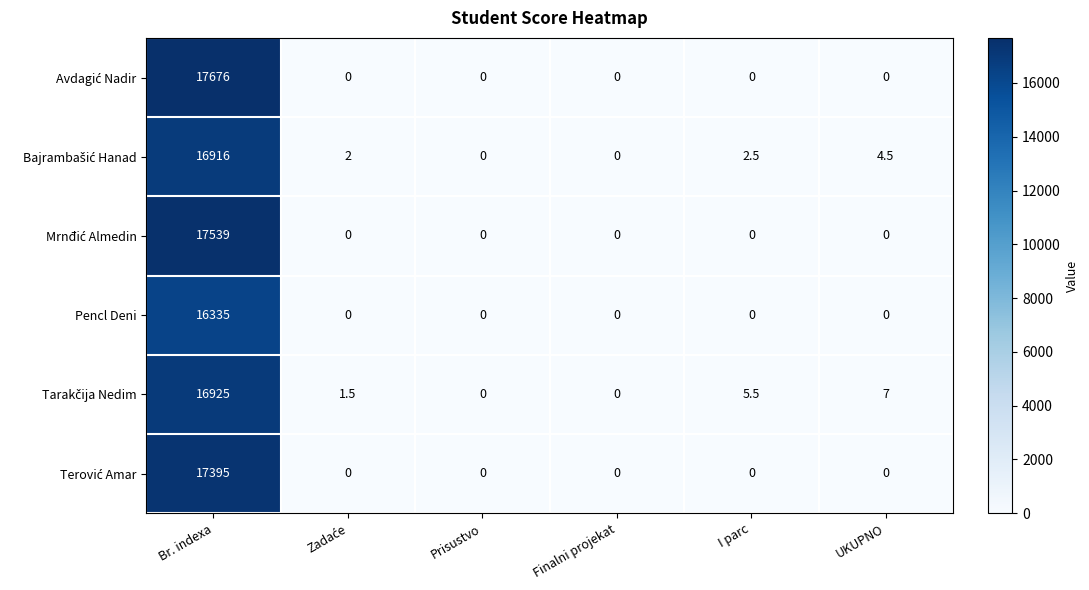

At which category is the sum across all series the highest?

Br. indexa